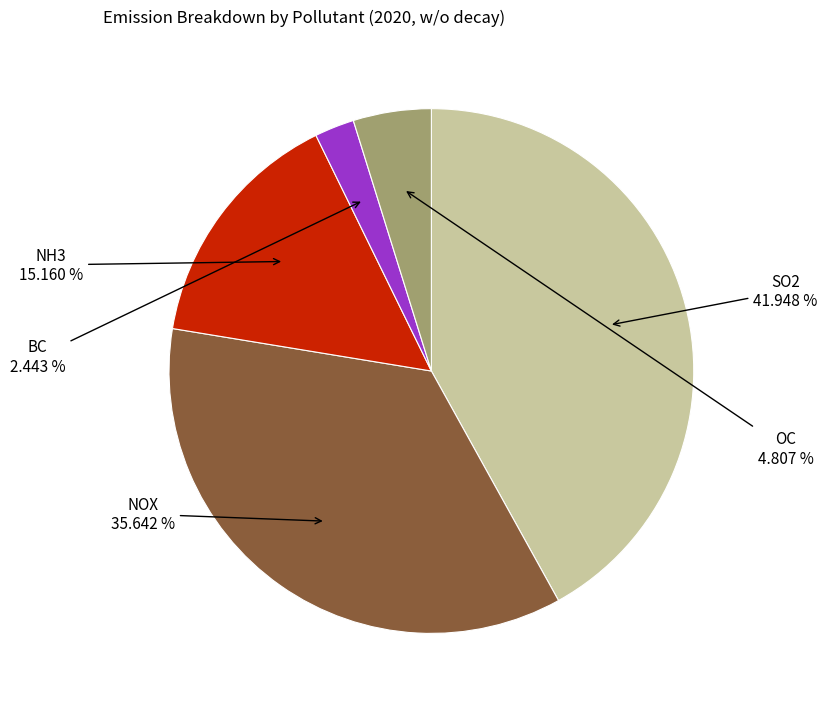

To the nearest percent, what is the difference between the largest and smallest slice percentages?

40%